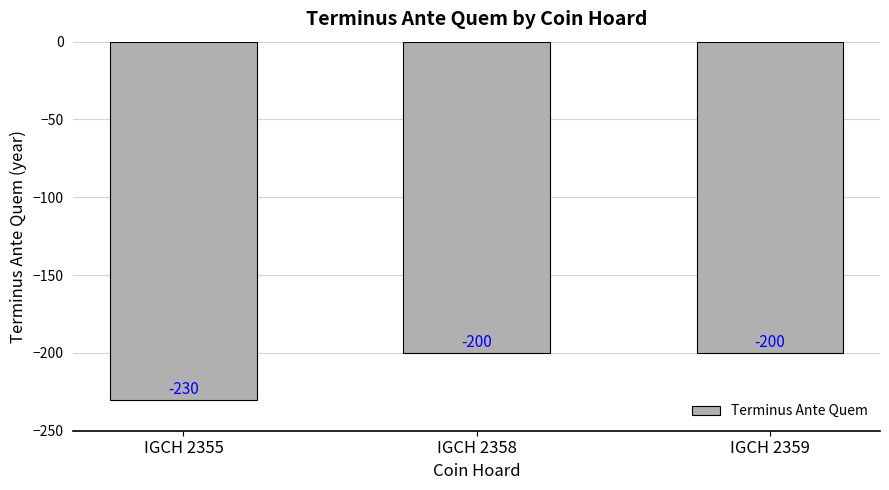

What is the sum of all values?

-630